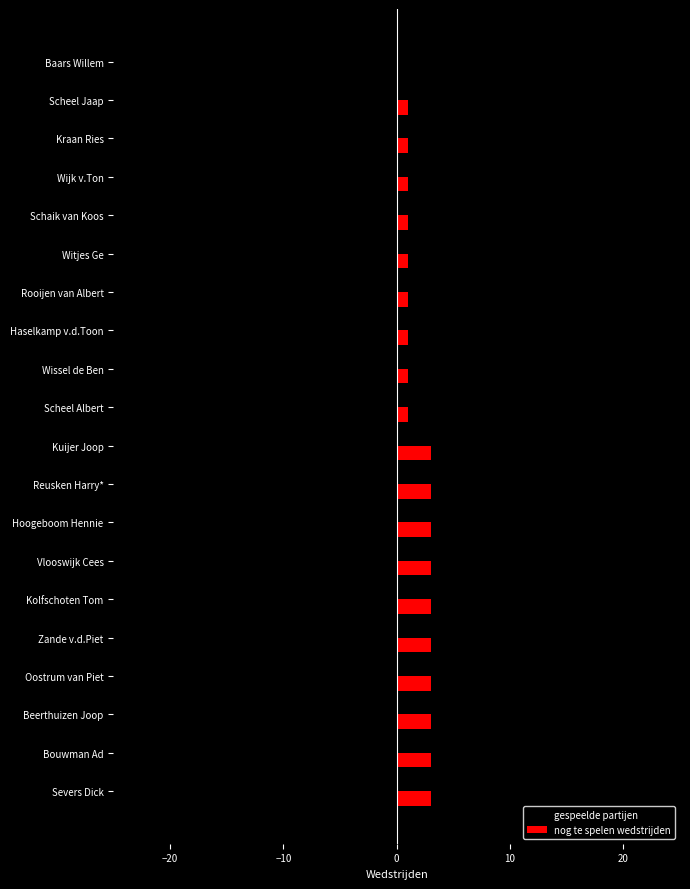

What is the sum of the gespeelde partijen values at Baars Willem and Beerthuizen Joop?

-41